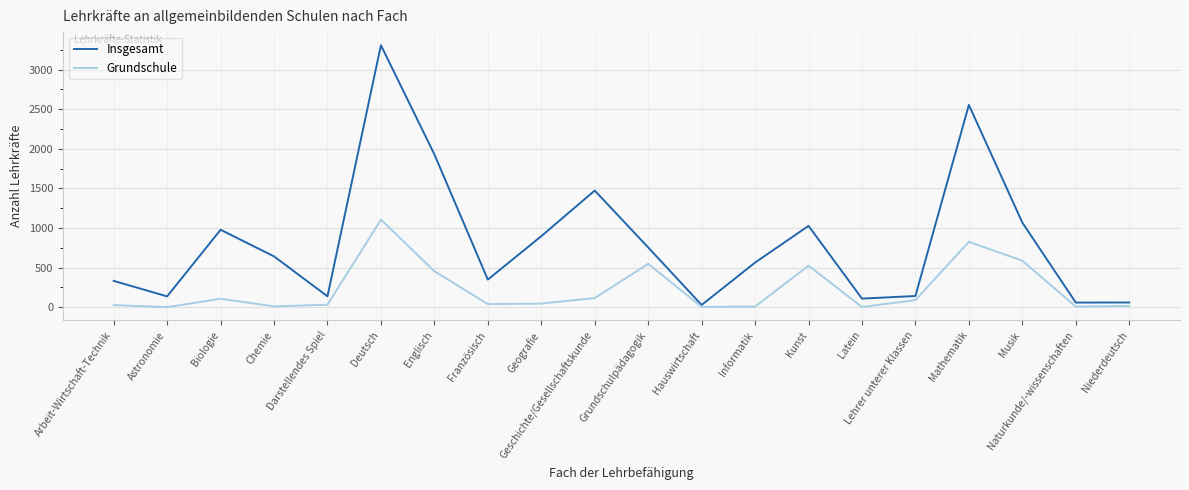

Which series has the widest spread of values?

Insgesamt